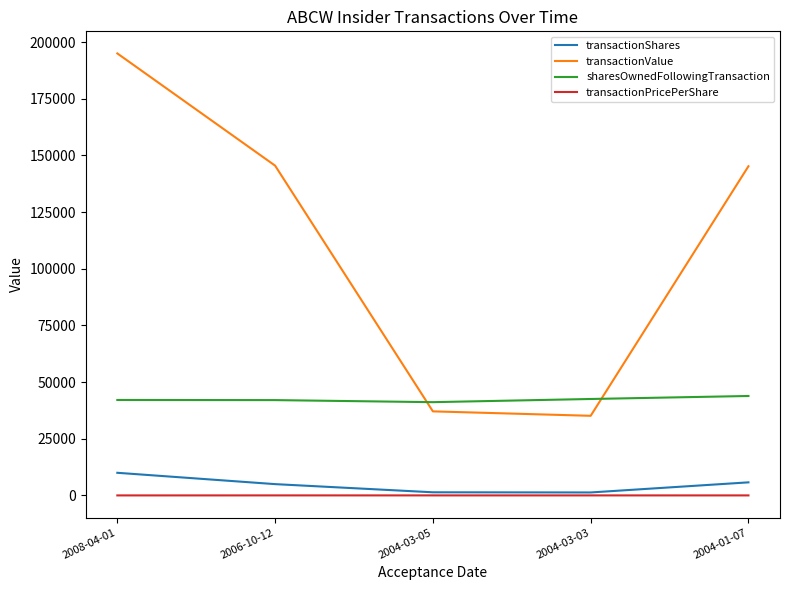

True or false: transactionPricePerShare has a value of 29.1 at 2006-10-12.

True